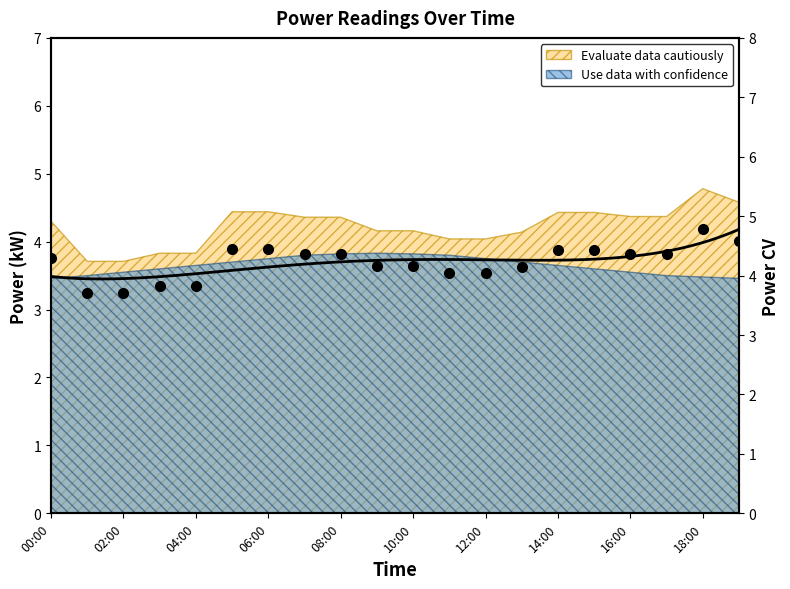

Is it true that the value at 00:00 is 4.3?

True